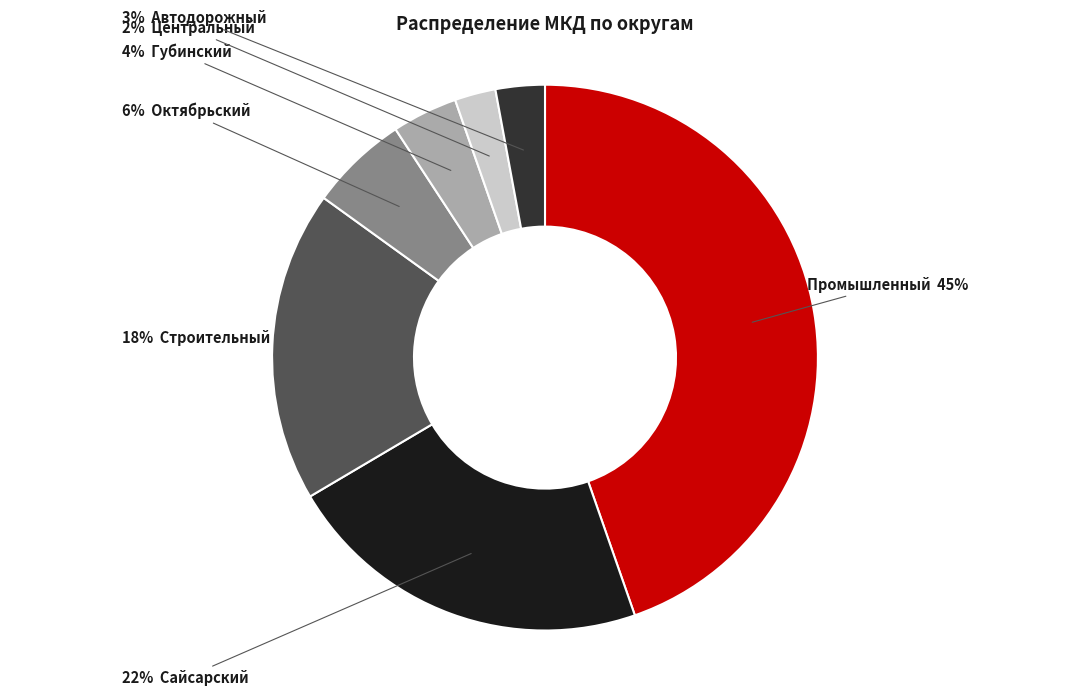

Does any single category account for the majority?

No